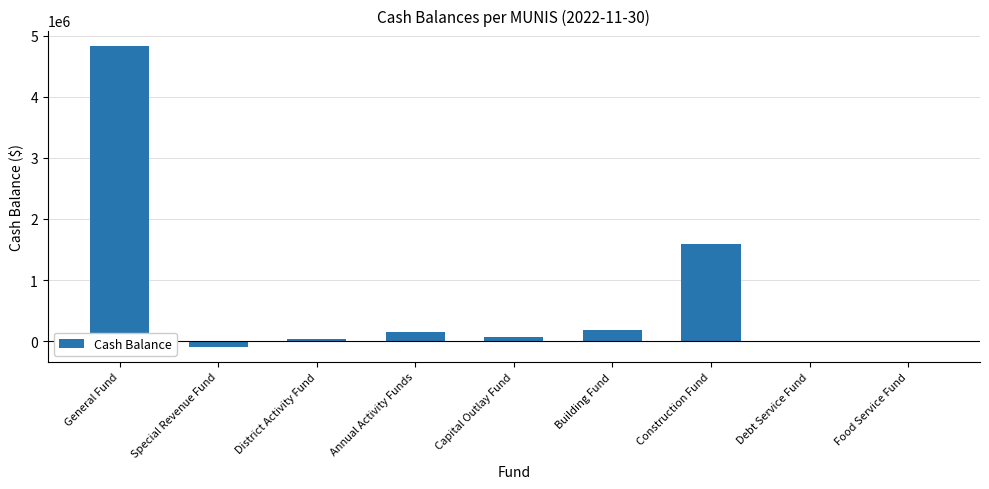

The value at Debt Service Fund is 0.0. True or false?

True